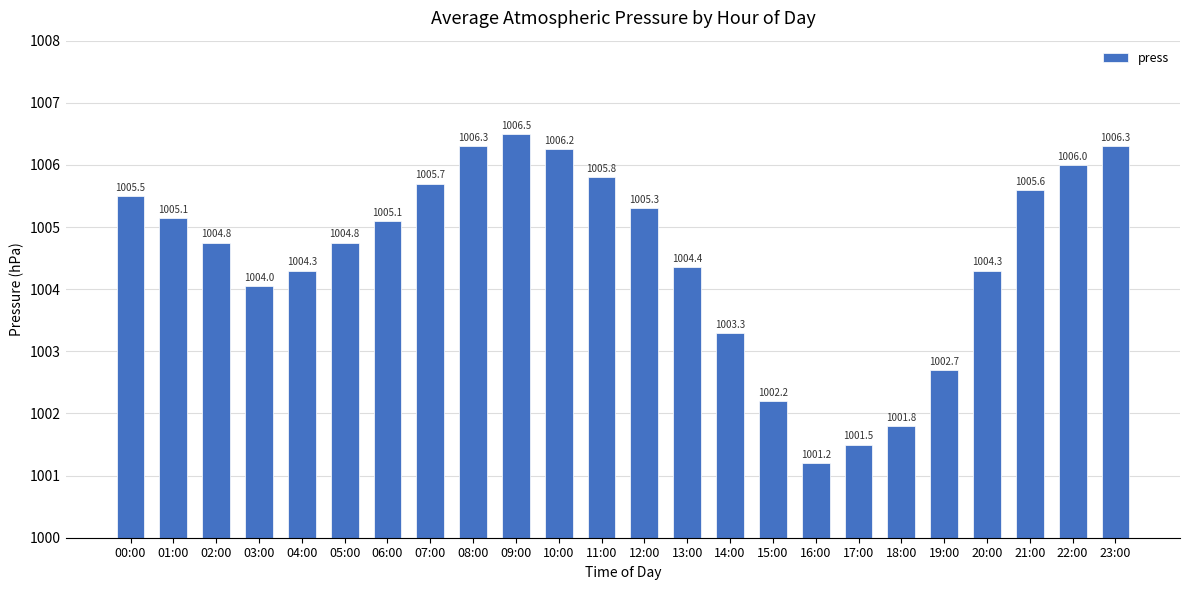

Where does the data first go above 1005?

00:00